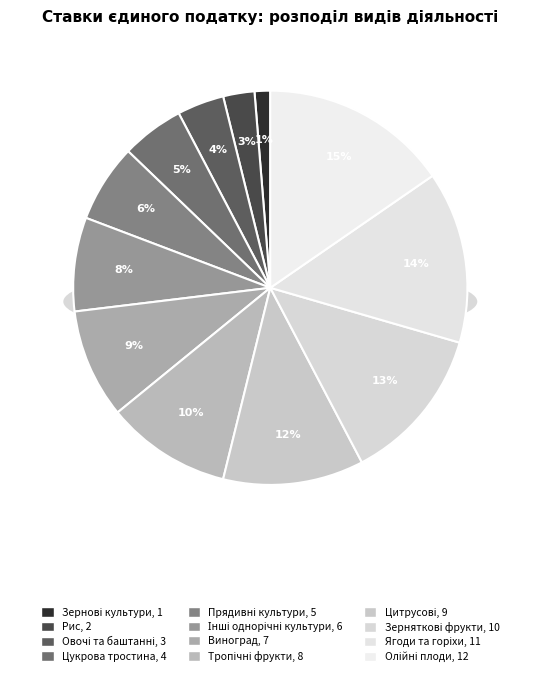

Is it true that Вирощування олійних плодів is 25% of the pie?

False